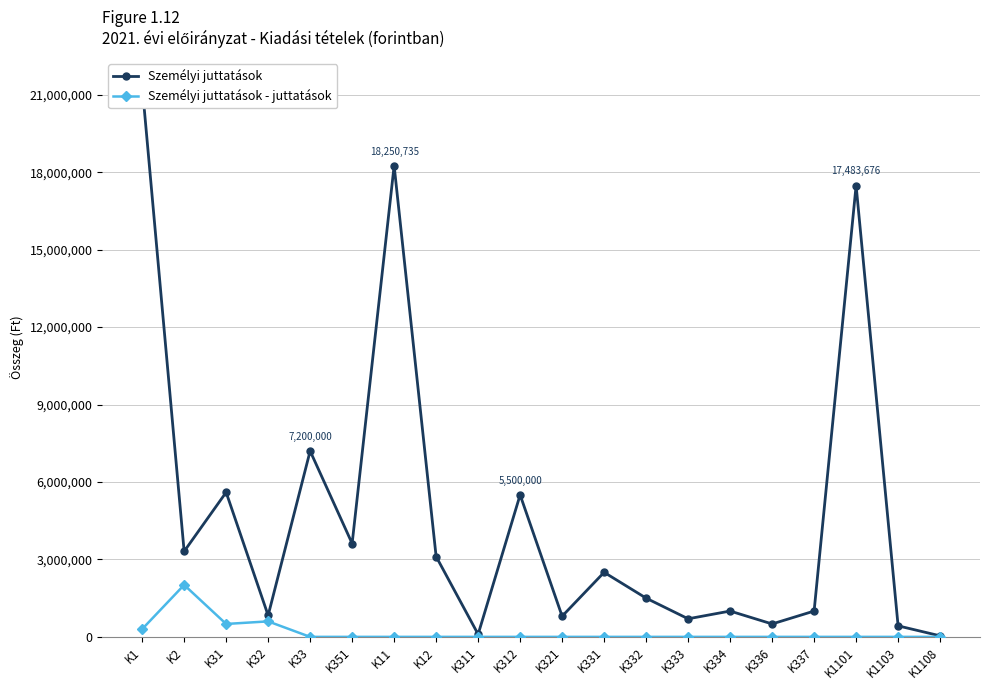

At how many categories does at least one series exceed 1155366?

11